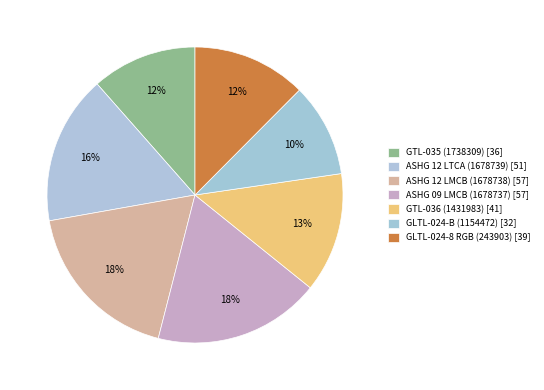

What percentage is the GTL-036 (1431983) slice, to the nearest percent?

13%